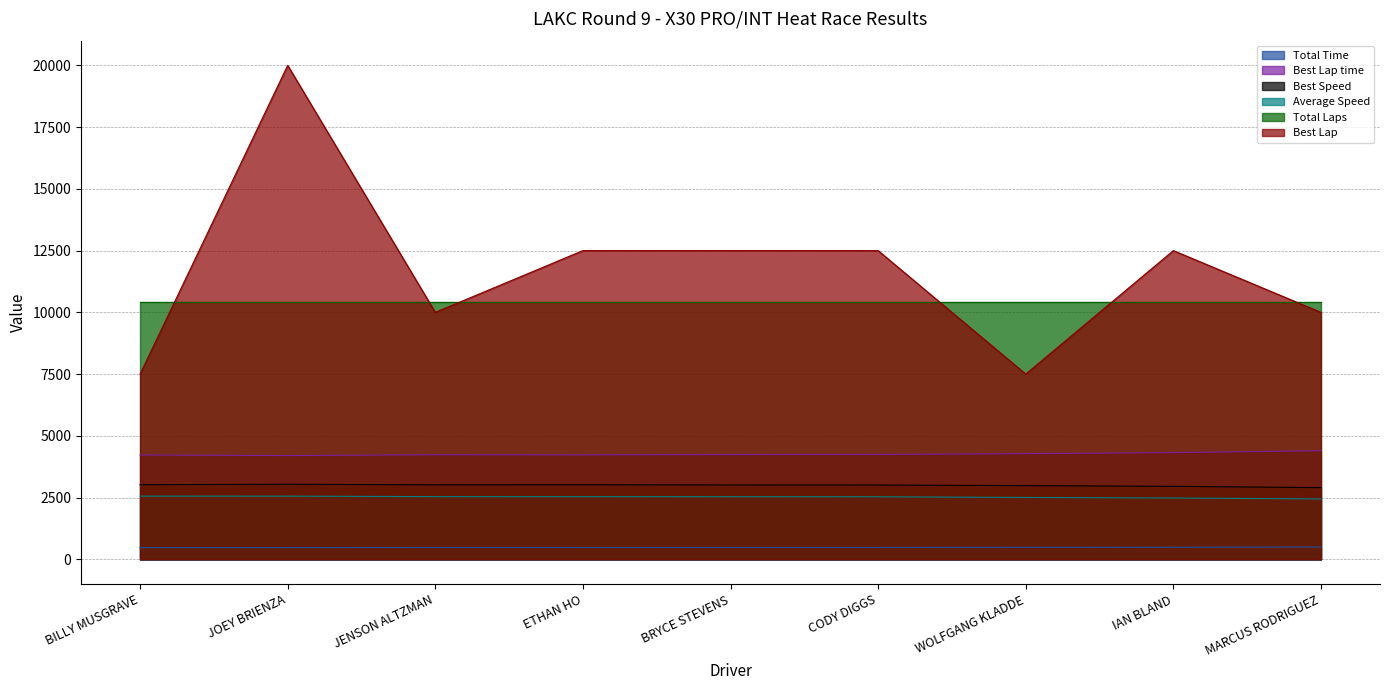

At which label does Best Lap reach its peak?

JOEY BRIENZA